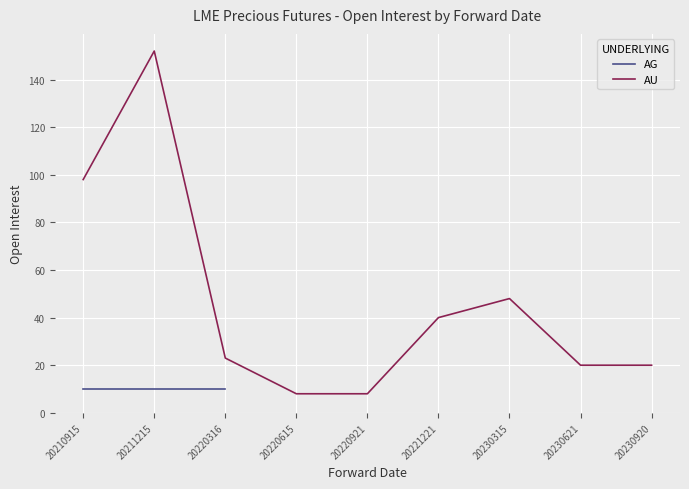

How many interior local peaks (higher than both neighbors) does the data have?

2